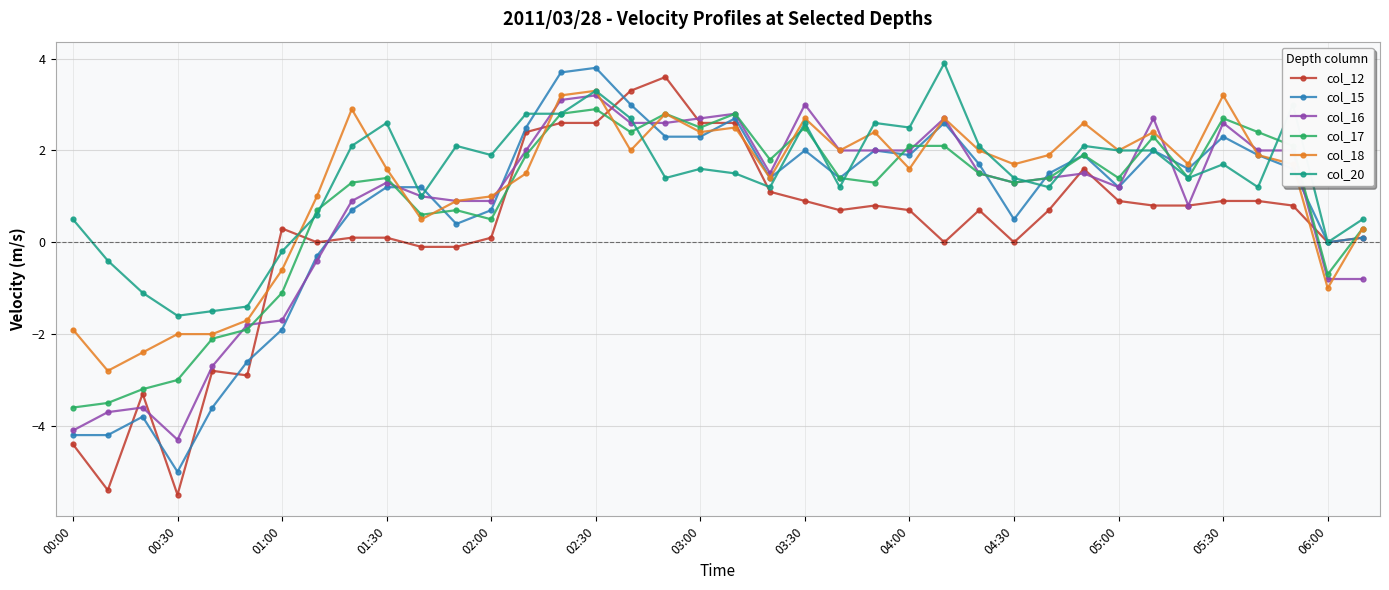

What is the value of the col_18 point at the 23rd from the left?

2.0